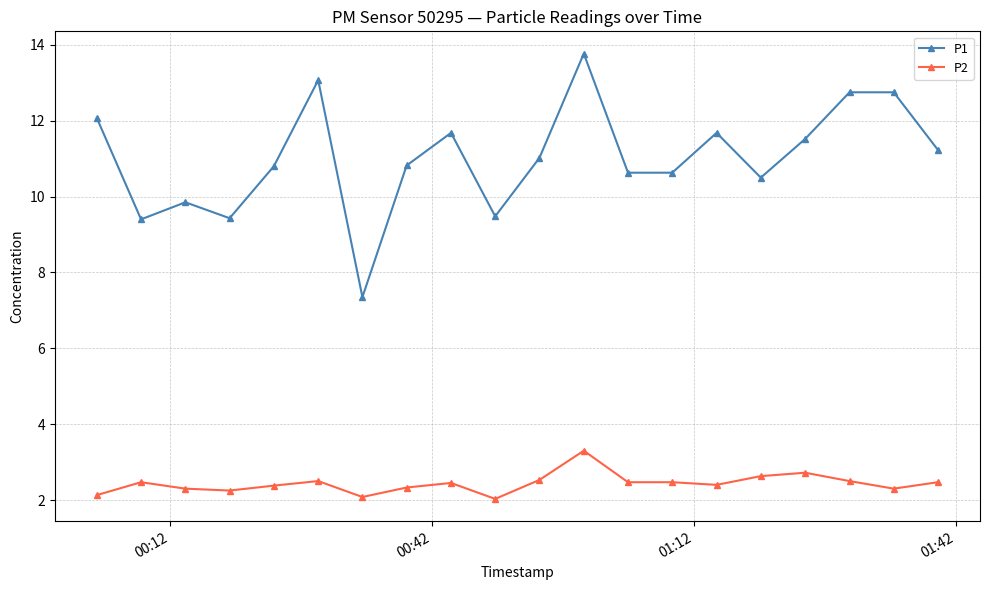

Rank the series by their average value, from lowest to highest.

P2, P1